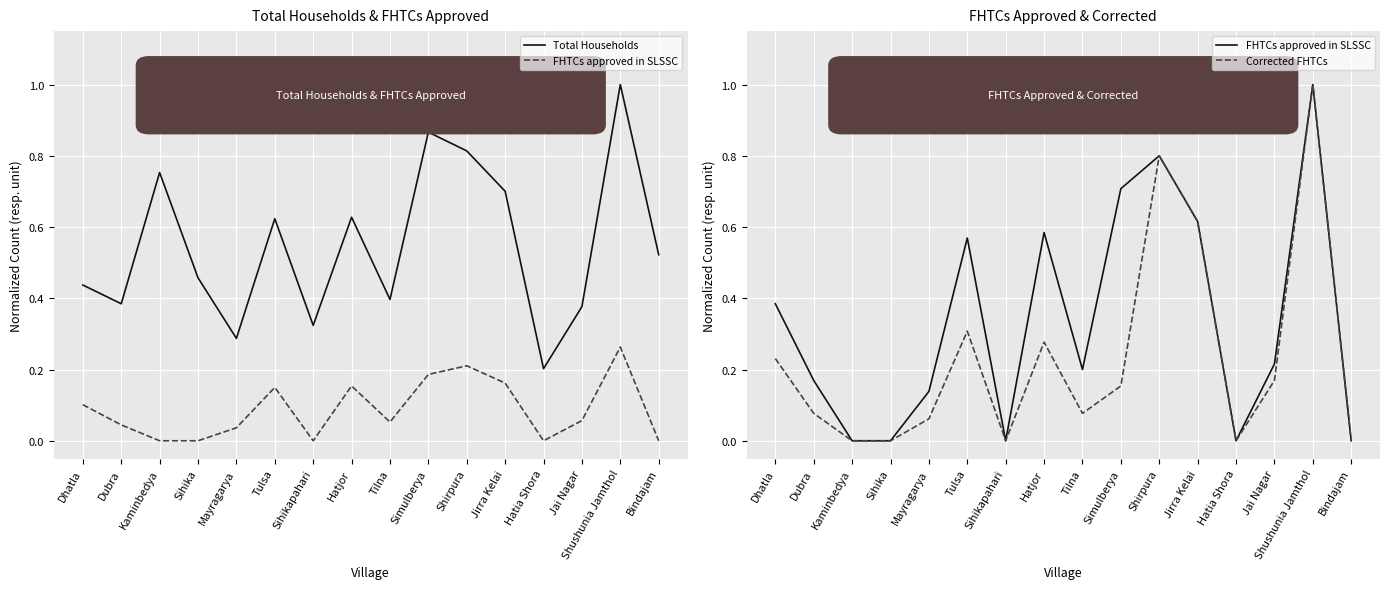

Which series has the widest spread of values?

FHTCs approved in SLSSC